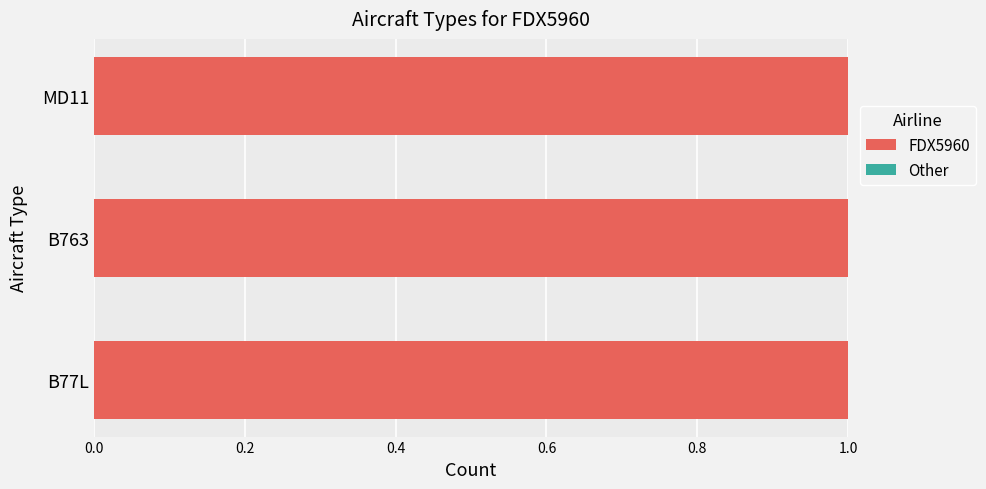

True or false: FDX5960 has a value of 1 at MD11.

True